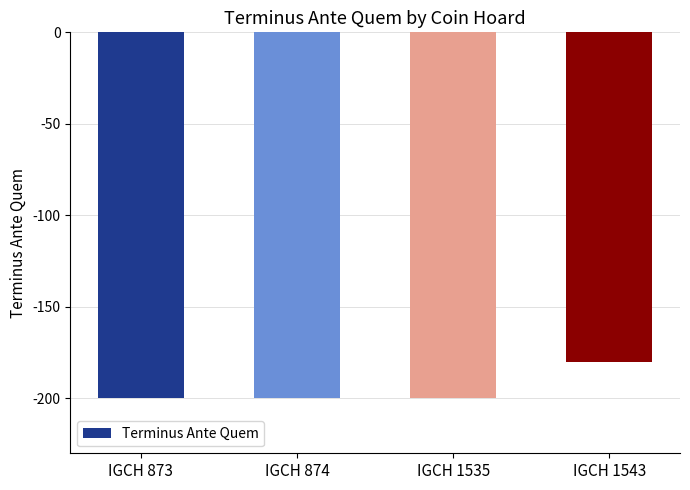

Count the number of data series in this chart.

1